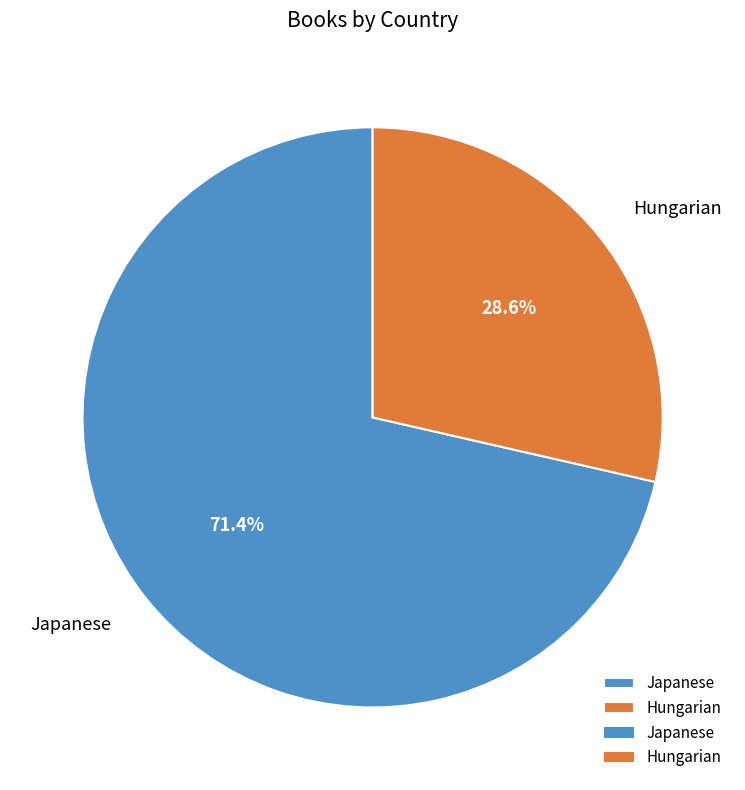

To the nearest percent, what percentage of the pie is Hungarian?

29%